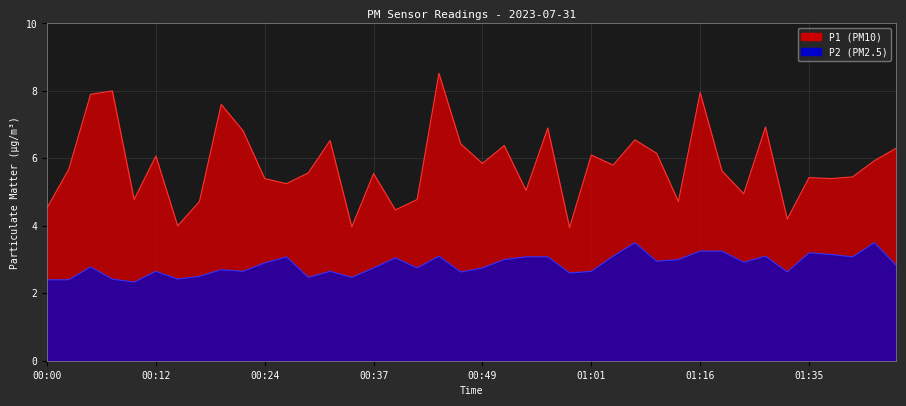

How many data points does each series have?

40